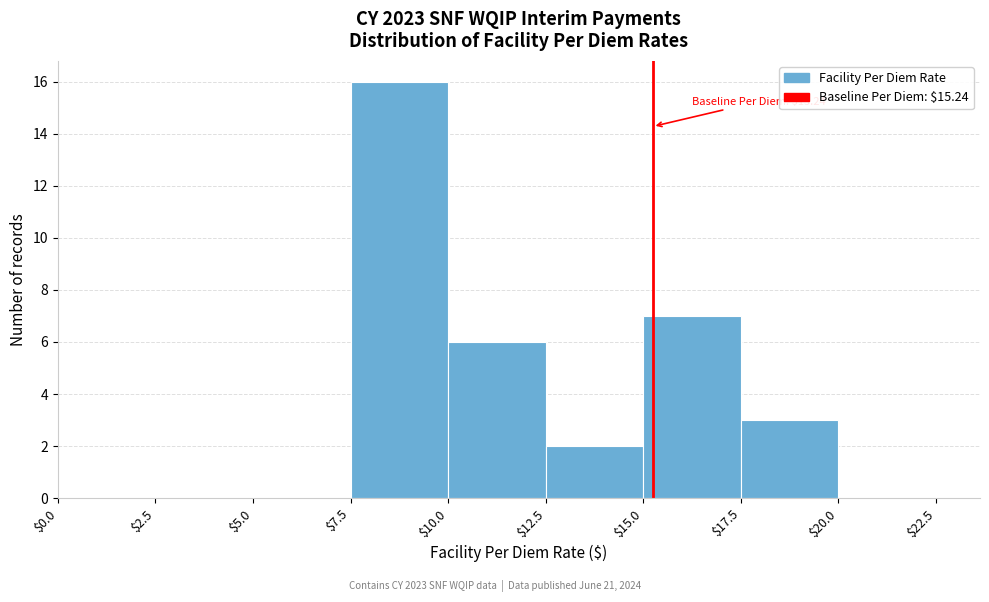

Over which range of the x-axis is the bar tallest?

$7.5 to $10.0